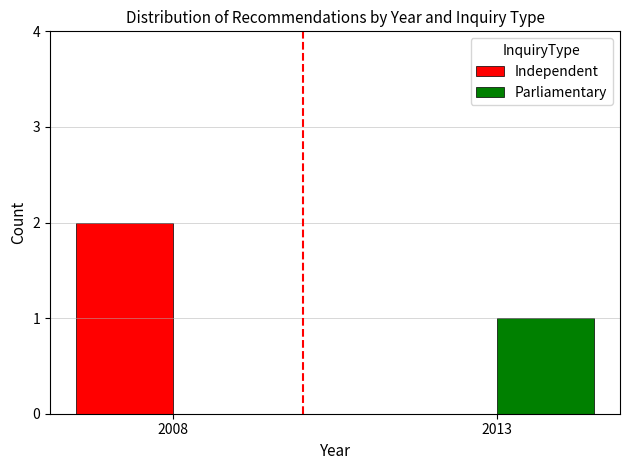

What is the greatest value displayed?

2